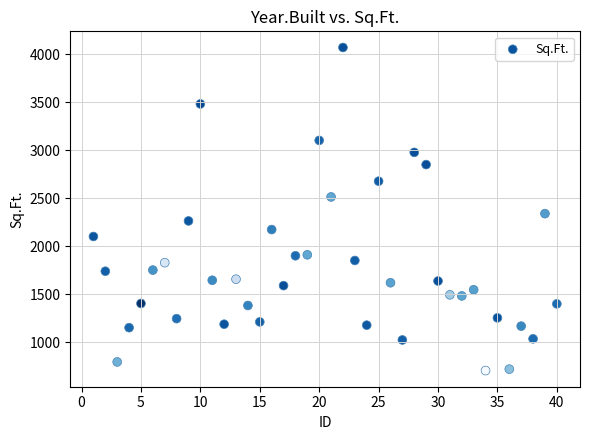

What Y value in the scatter plot is closest to 2388?

2340